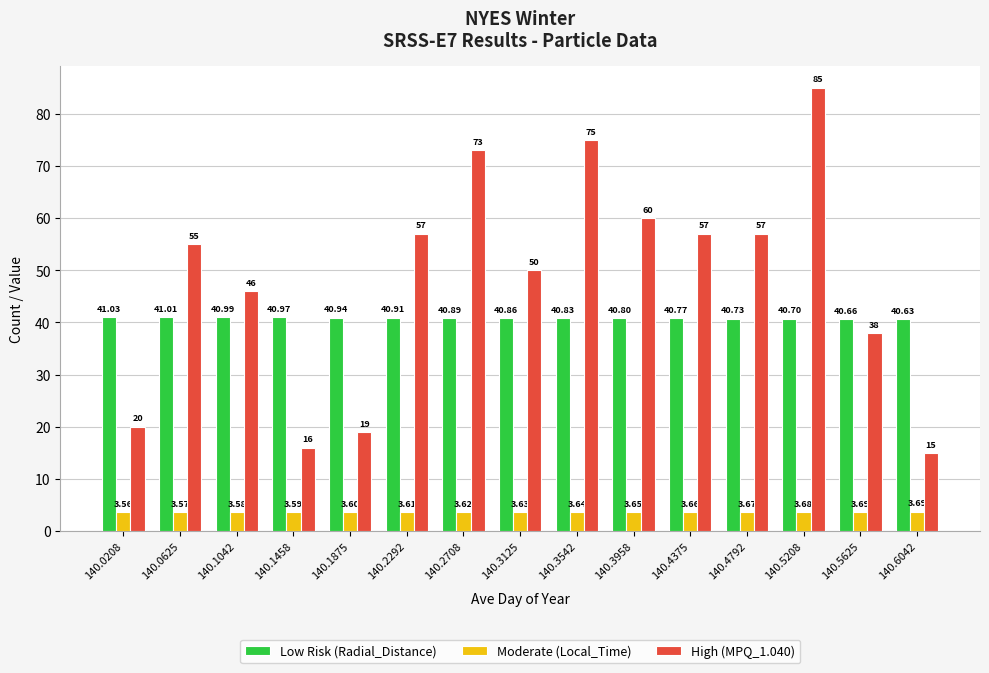

List the series in order of their peak value, lowest first.

Moderate (Local_Time), Low Risk (Radial_Distance), High (MPQ_1.040)